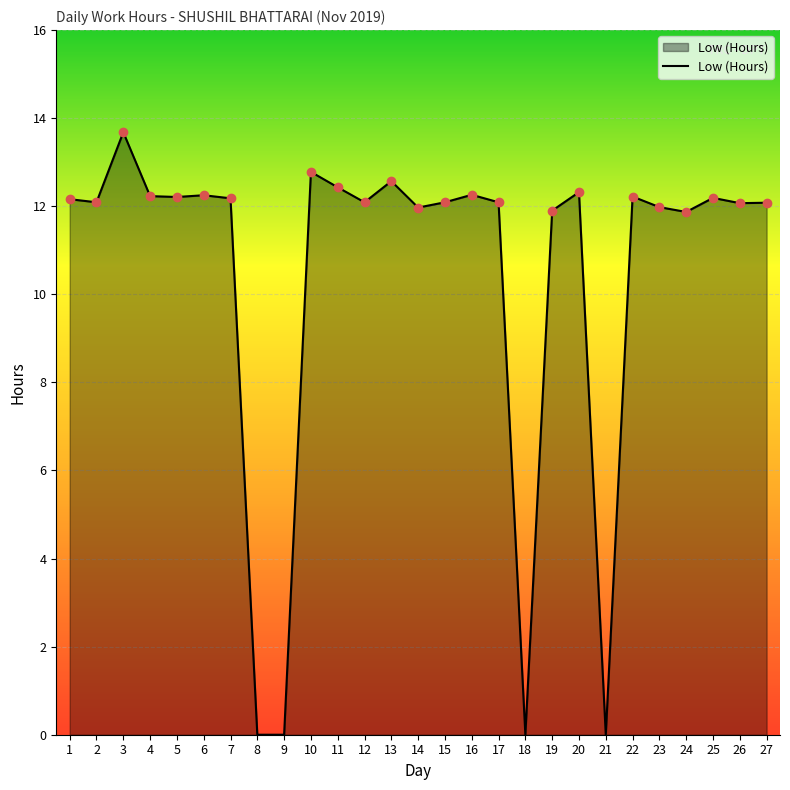

The value at 17 is 4.4. True or false?

False